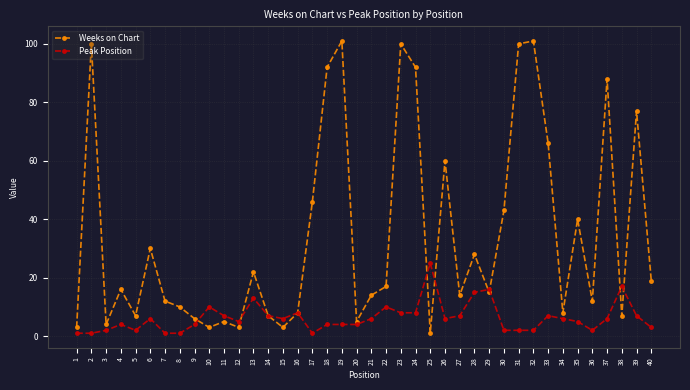

Reading left to right, extract all data points from this chart.

Weeks on Chart: 3	100	4	16	7	30	12	10	6	3	5	3	22	7	3	8	46	92	101	5	14	17	100	92	1	60	14	28	15	43	100	101	66	8	40	12	88	7	77	19
Peak Position: 1	1	2	4	2	6	1	1	4	10	7	5	13	7	6	8	1	4	4	4	6	10	8	8	25	6	7	15	16	2	2	2	7	6	5	2	6	17	7	3